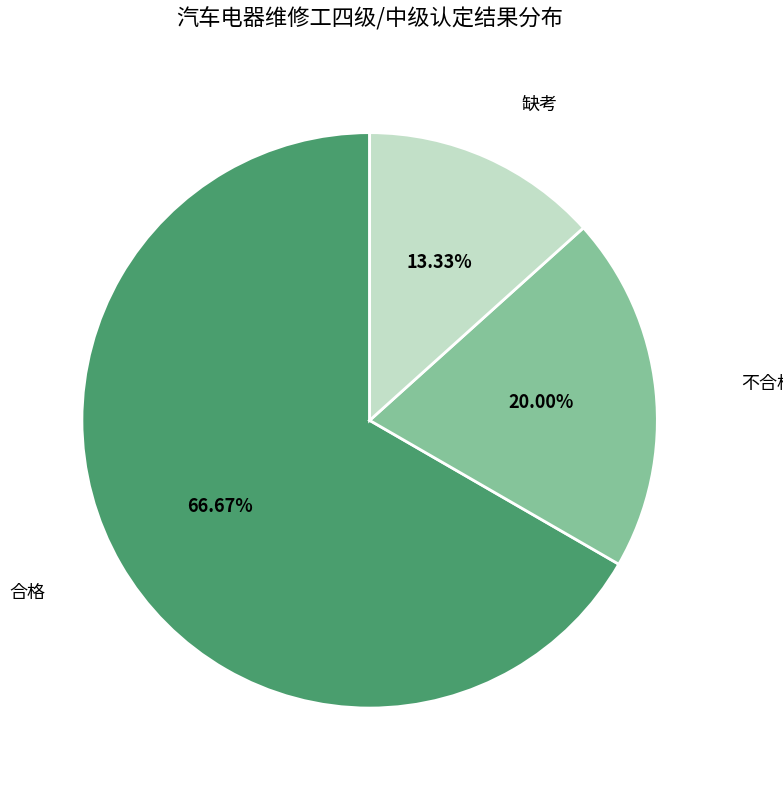

Does any single category account for the majority?

Yes